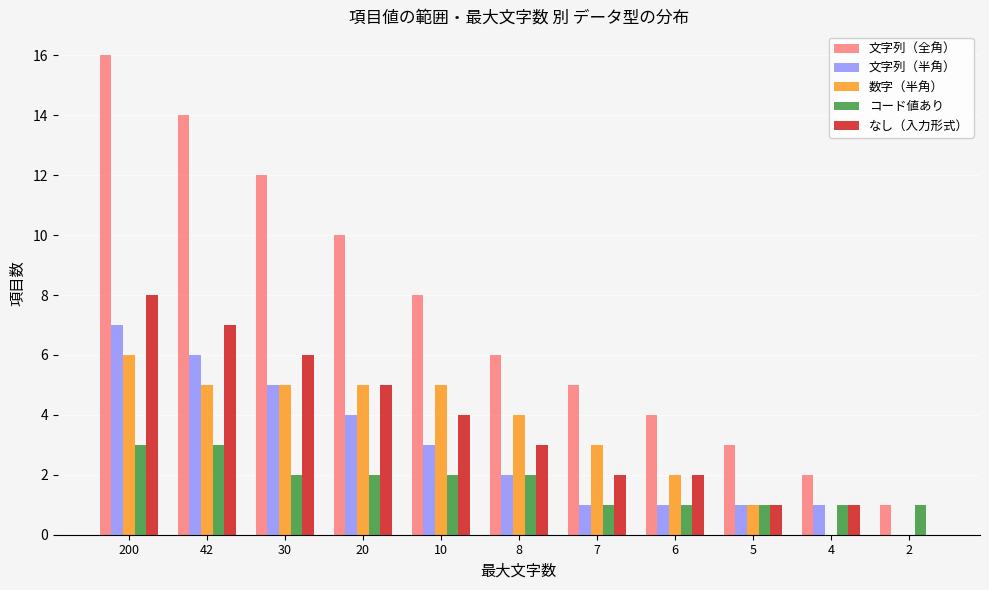

Reading left to right, list all the values displayed in this chart.

文字列（全角）: 16	14	12	10	8	6	5	4	3	2	1
文字列（半角）: 7	6	5	4	3	2	1	1	1	1	0
数字（半角）: 6	5	5	5	5	4	3	2	1	0	0
コード値あり: 3	3	2	2	2	2	1	1	1	1	1
なし（入力形式）: 8	7	6	5	4	3	2	2	1	1	0